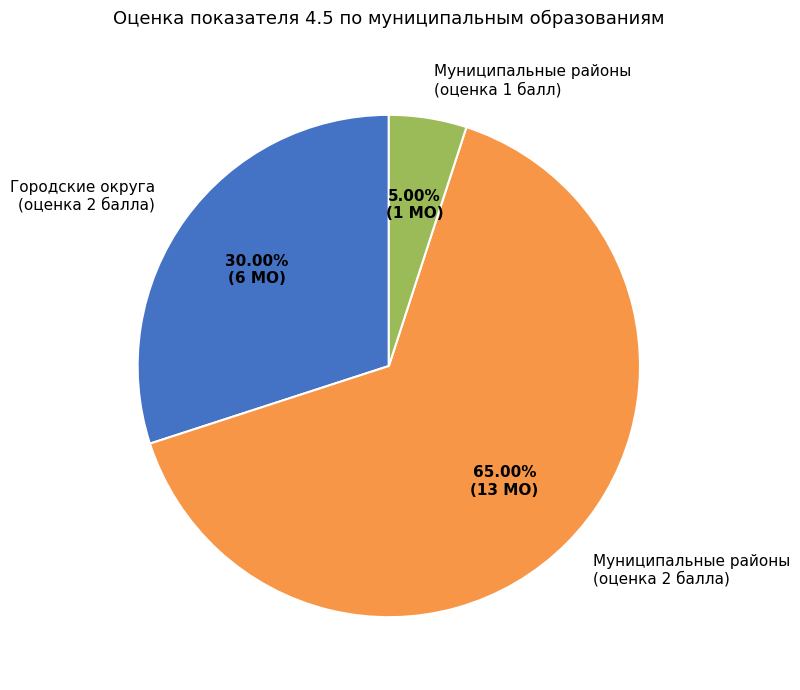

Rank the categories by value from lowest to highest.

Муниципальные районы (оценка 1 балл), Городские округа (оценка 2 балла), Муниципальные районы (оценка 2 балла)